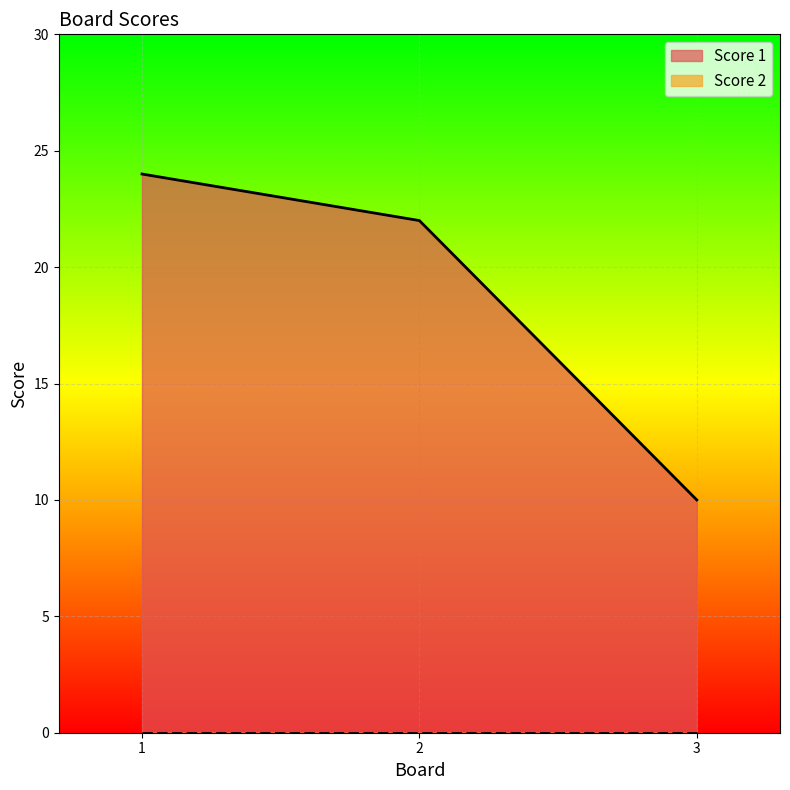

How many lines are shown in the chart?

2